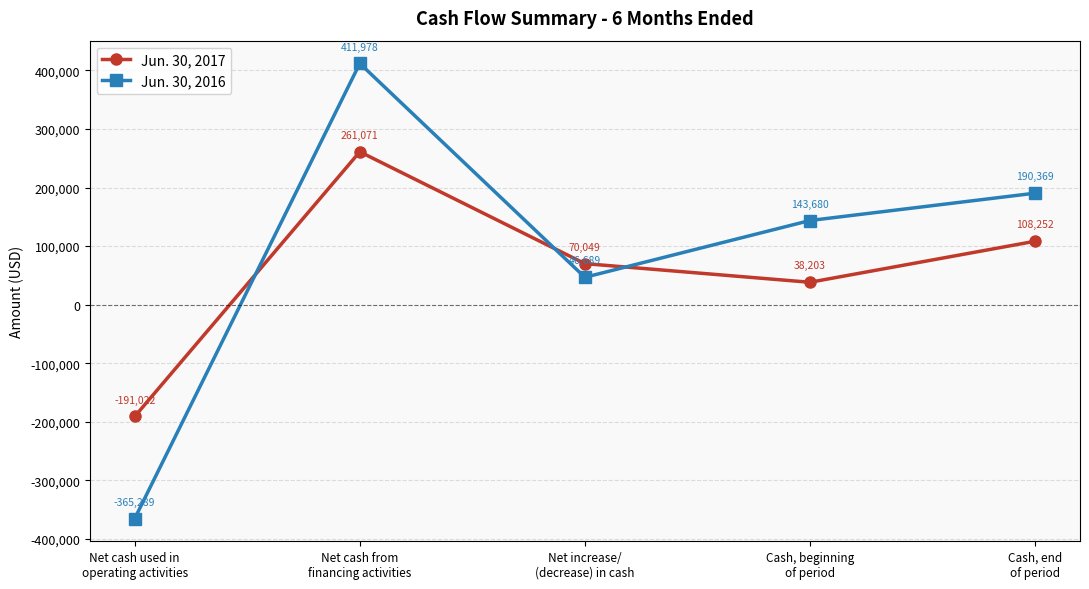

Rank the categories by Jun. 30, 2017 value from lowest to highest.

Net cash used in
operating activities, Cash, beginning
of period, Net increase/
(decrease) in cash, Cash, end
of period, Net cash from
financing activities